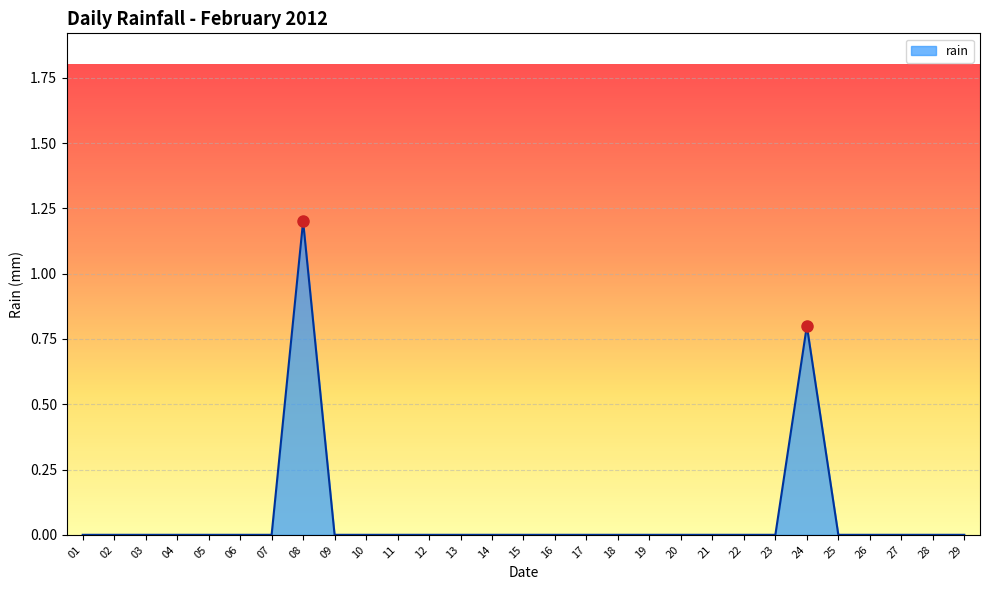

What is the difference between the values at 08 and 12?

1.2